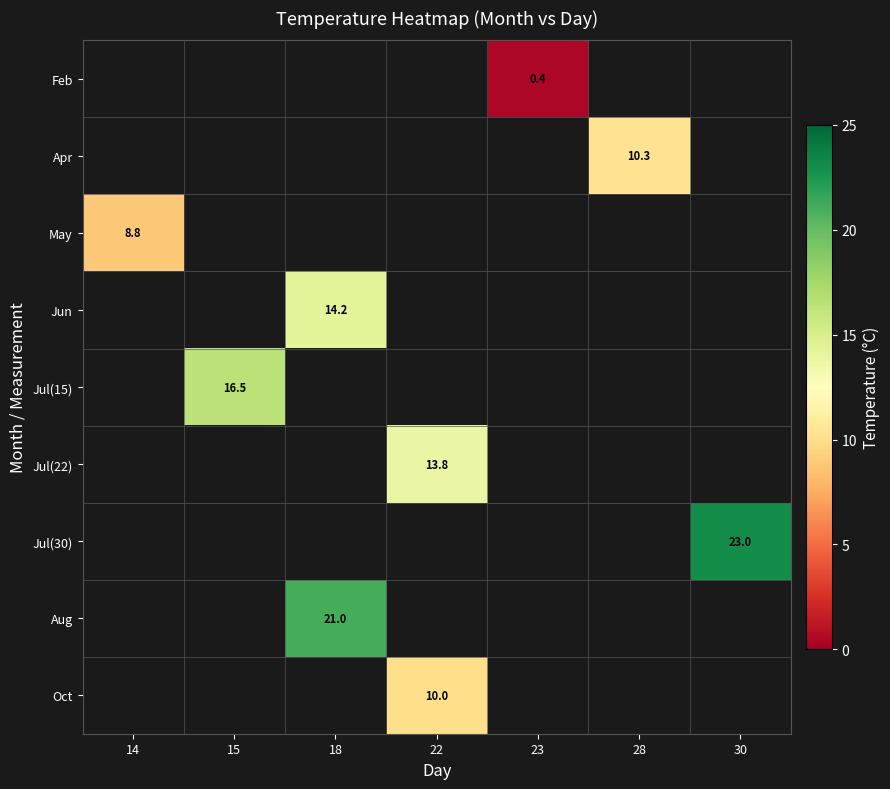

The Jul(15) series shows 16.5 at 15. True or false?

True